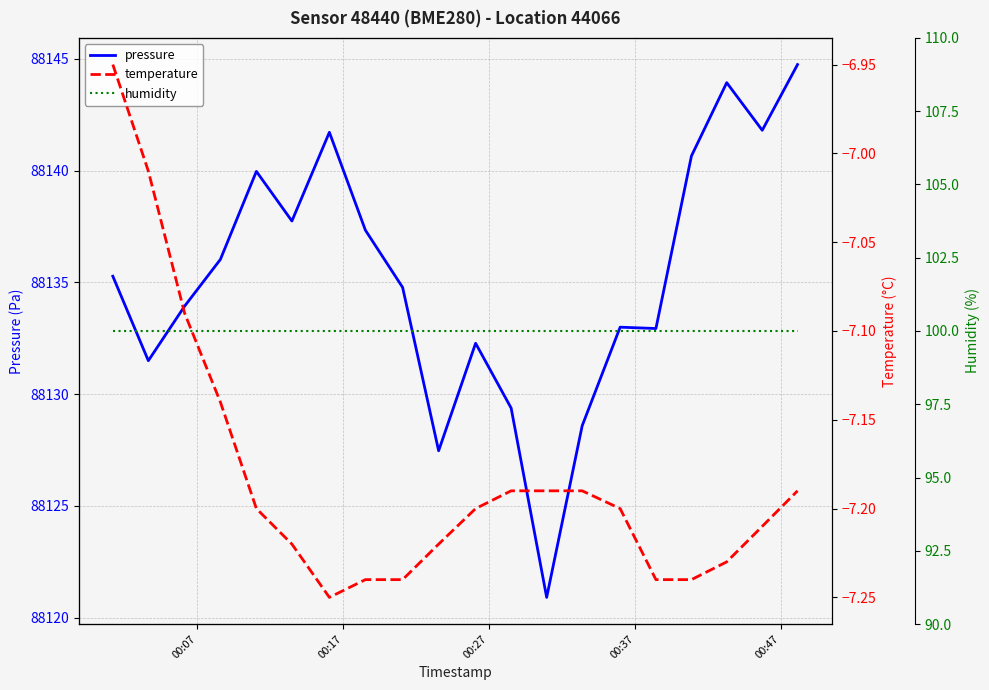

What is the maximum value for pressure?

88144.8